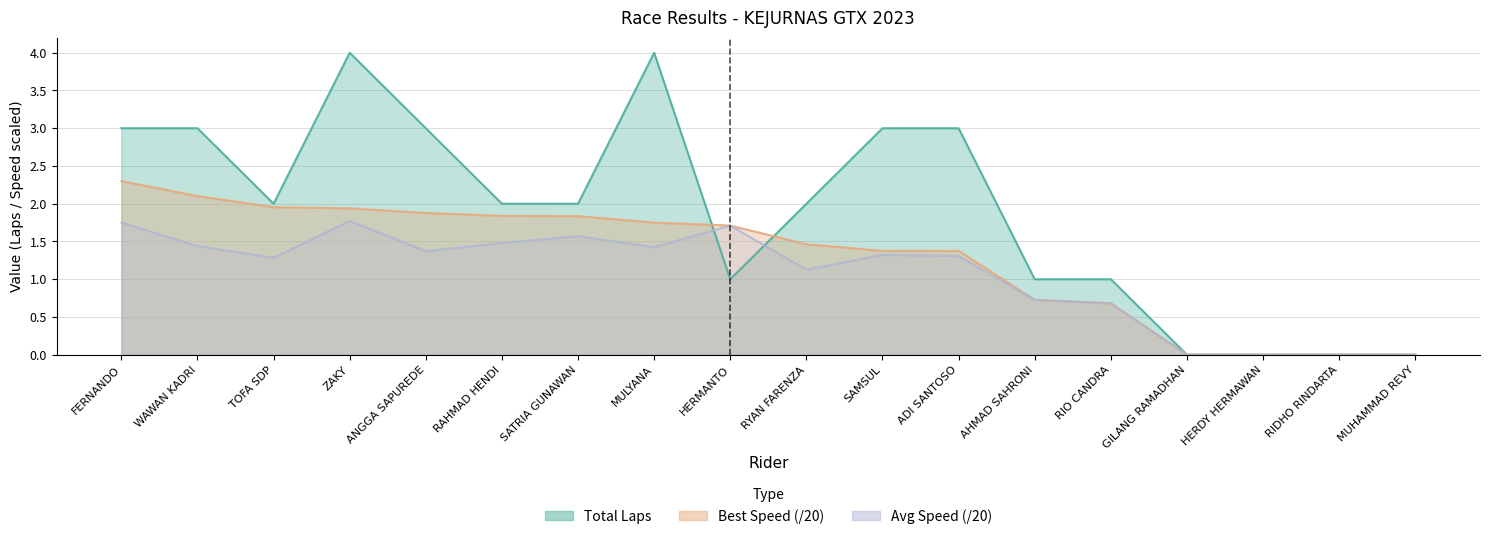

Reading right to left, transcribe all the data shown in this chart.

Total Laps: MUHAMMAD REVY=0.0	RIDHO RINDARTA=0.0	HERDY HERMAWAN=0.0	GILANG RAMADHAN=0.0	RIO CANDRA=1.0	AHMAD SAHRONI=1.0	ADI SANTOSO=3.0	SAMSUL=3.0	RYAN FARENZA=2.0	HERMANTO=1.0	MULYANA=4.0	SATRIA GUNAWAN=2.0	RAHMAD HENDI=2.0	ANGGA SAPUREDE=3.0	ZAKY=4.0	TOFA SDP=2.0	WAWAN KADRI=3.0	FERNANDO=3.0
Best Speed: MUHAMMAD REVY=0.0	RIDHO RINDARTA=0.0	HERDY HERMAWAN=0.0	GILANG RAMADHAN=0.0	RIO CANDRA=0.7	AHMAD SAHRONI=0.7	ADI SANTOSO=1.4	SAMSUL=1.4	RYAN FARENZA=1.5	HERMANTO=1.7	MULYANA=1.7	SATRIA GUNAWAN=1.8	RAHMAD HENDI=1.8	ANGGA SAPUREDE=1.9	ZAKY=1.9	TOFA SDP=2.0	WAWAN KADRI=2.1	FERNANDO=2.3
Average Speed: MUHAMMAD REVY=0.0	RIDHO RINDARTA=0.0	HERDY HERMAWAN=0.0	GILANG RAMADHAN=0.0	RIO CANDRA=0.7	AHMAD SAHRONI=0.7	ADI SANTOSO=1.3	SAMSUL=1.3	RYAN FARENZA=1.1	HERMANTO=1.7	MULYANA=1.4	SATRIA GUNAWAN=1.6	RAHMAD HENDI=1.5	ANGGA SAPUREDE=1.4	ZAKY=1.8	TOFA SDP=1.3	WAWAN KADRI=1.4	FERNANDO=1.8